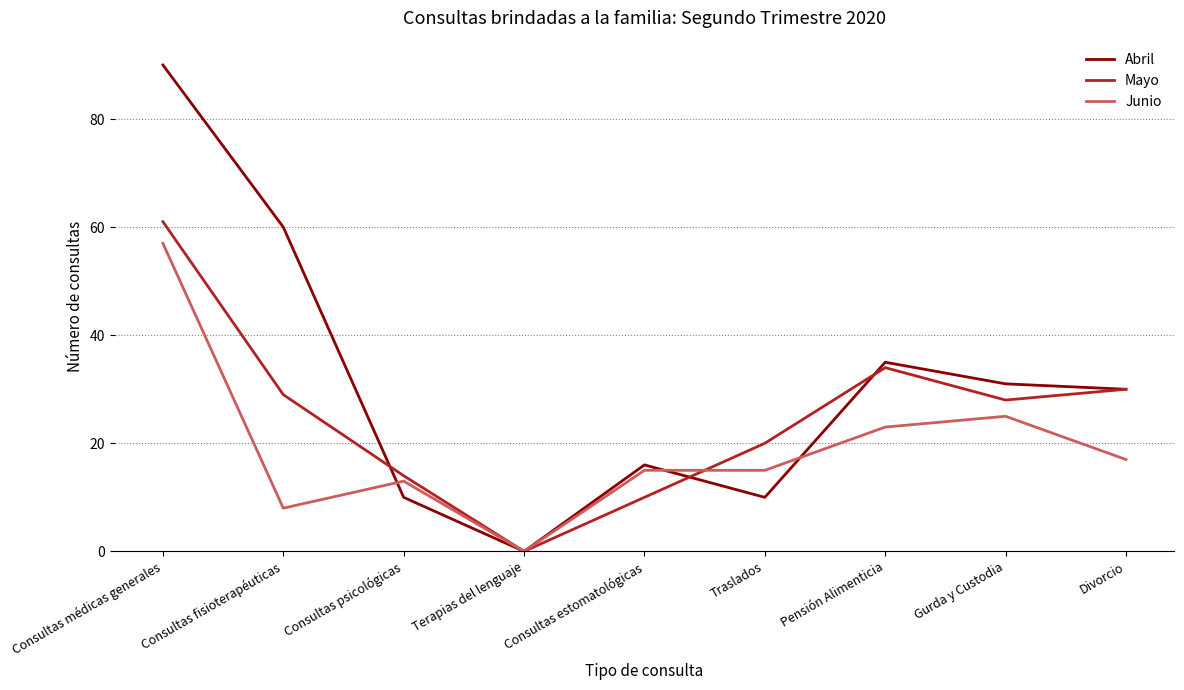

The value of Mayo at Consultas psicológicas is 22. True or false?

False